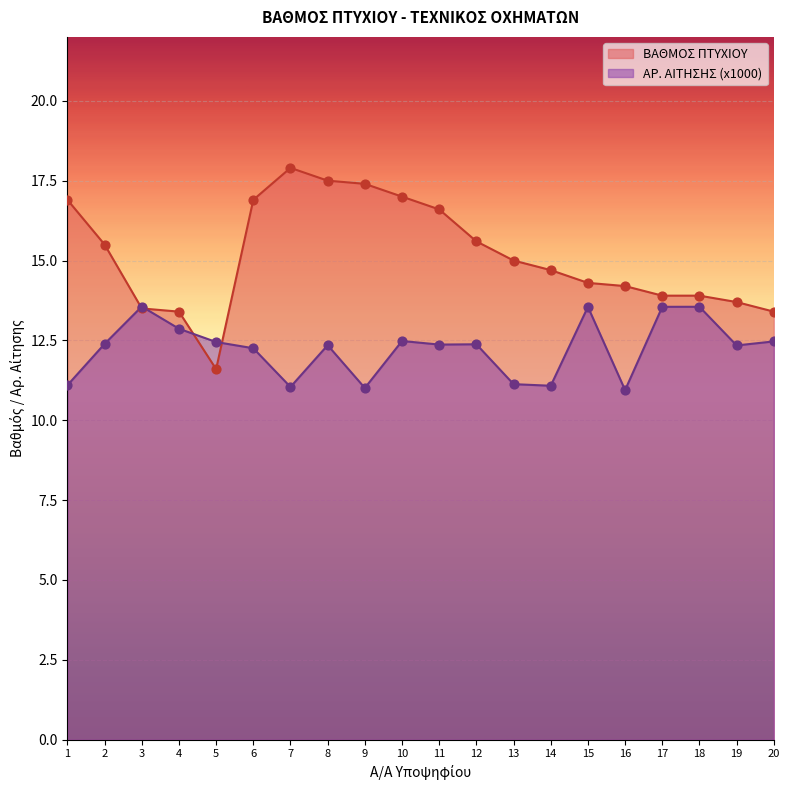

Which series contains the lowest Y value?

ΑΡ. ΑΙΤΗΣΗΣ (x1000)